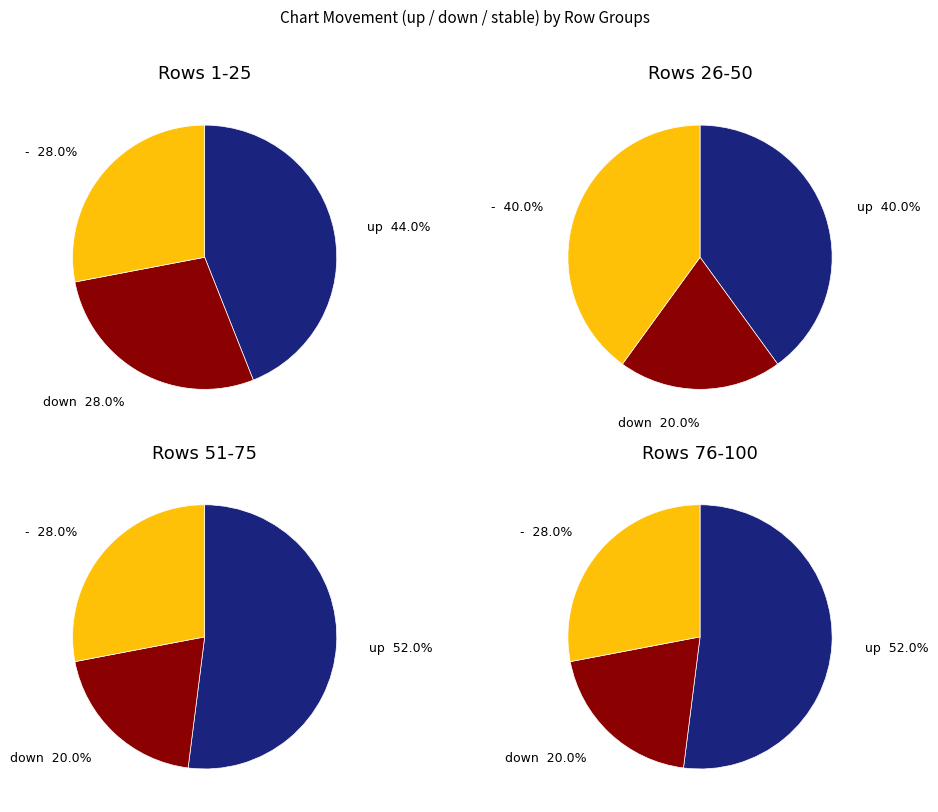

To the nearest percent, what is the average slice percentage?

33%